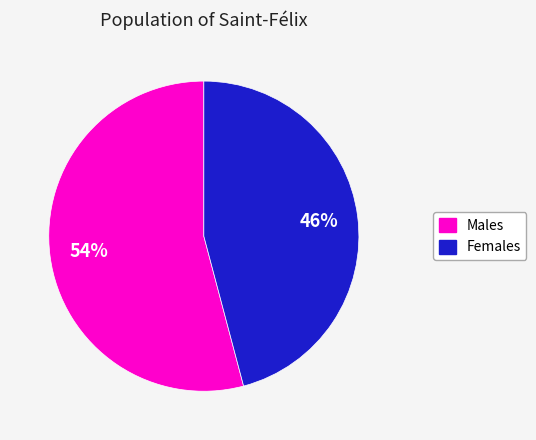

Which has a higher value, Females or Males?

Males